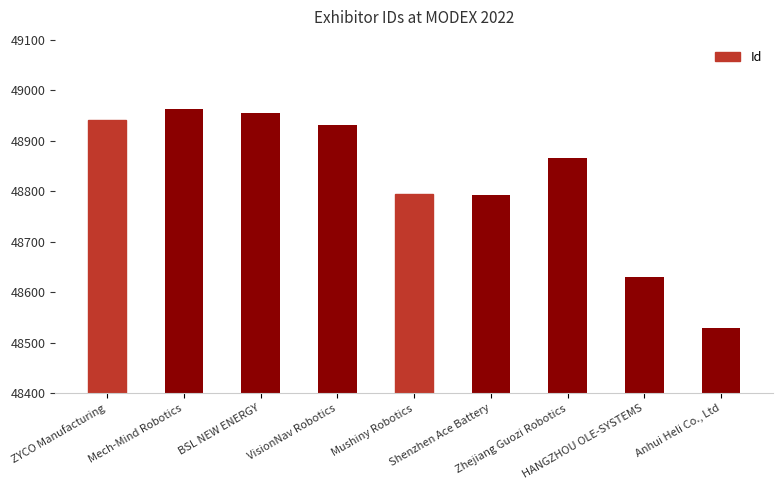

True or false: the data shows 26557 at Shenzhen Ace Battery.

False